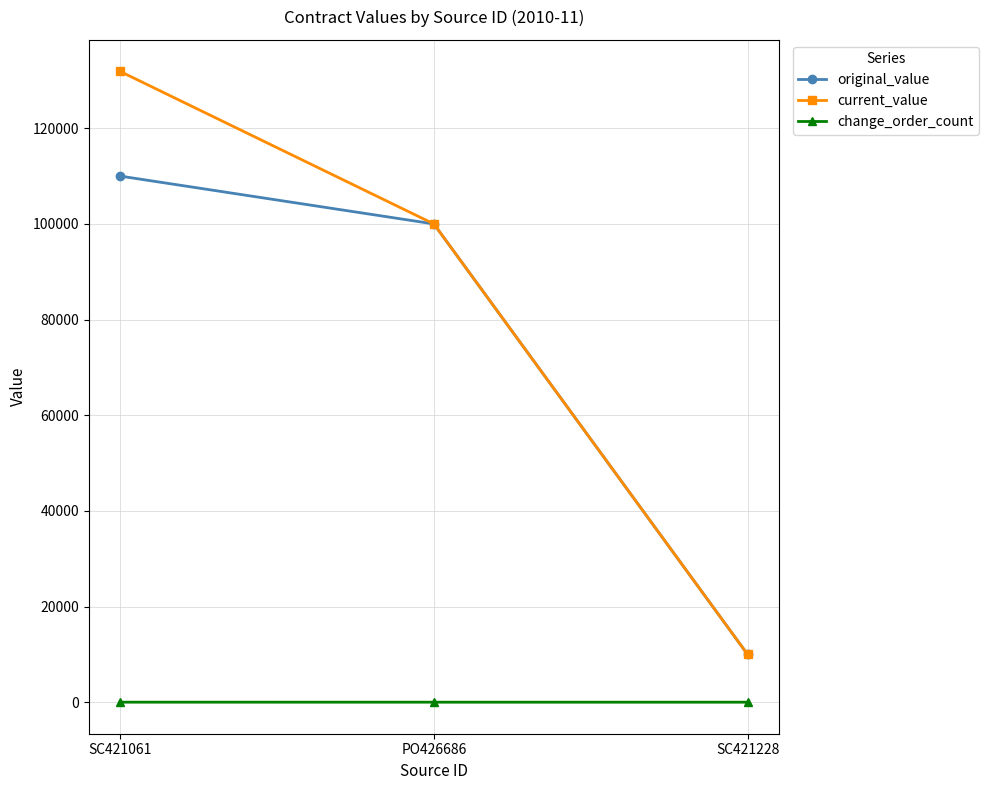

What is the difference between the maximum and second lowest values in the change_order_count series?

1